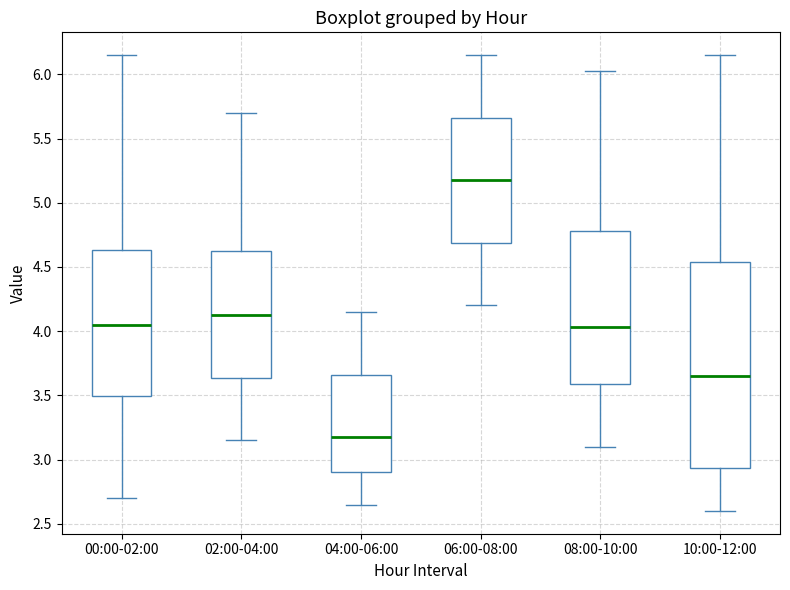

Comparing the boxes themselves (not the whiskers), which one is the tallest?

10:00-12:00